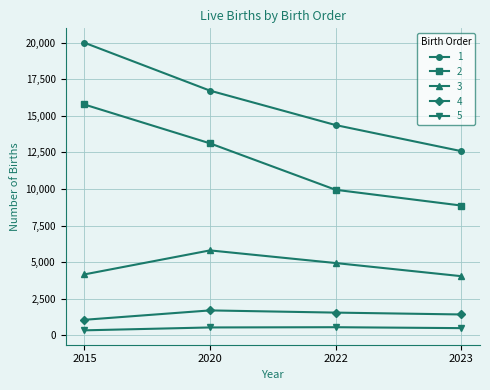

What is the minimum value for 4?

1056